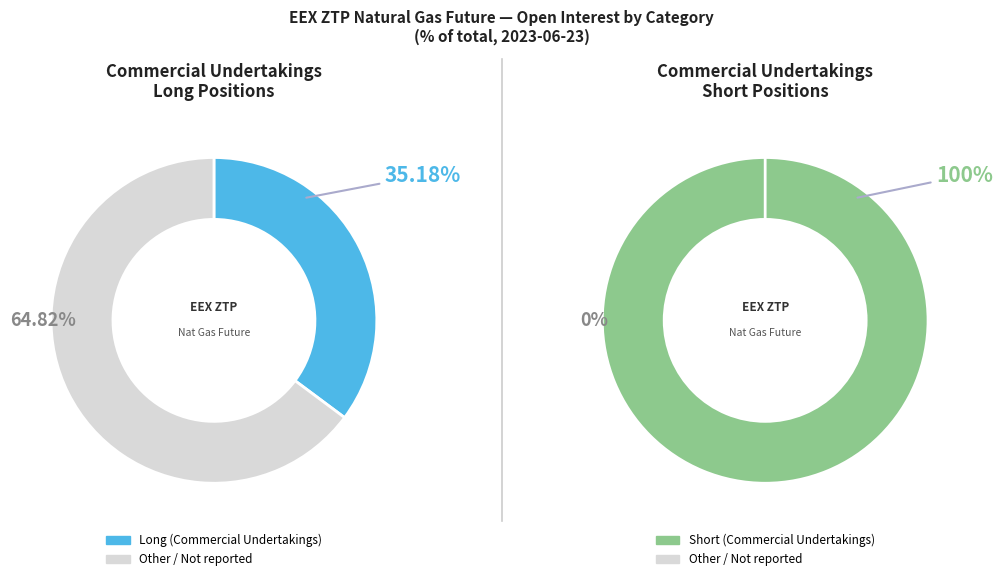

Which slice is the largest?

Commercial Undertakings